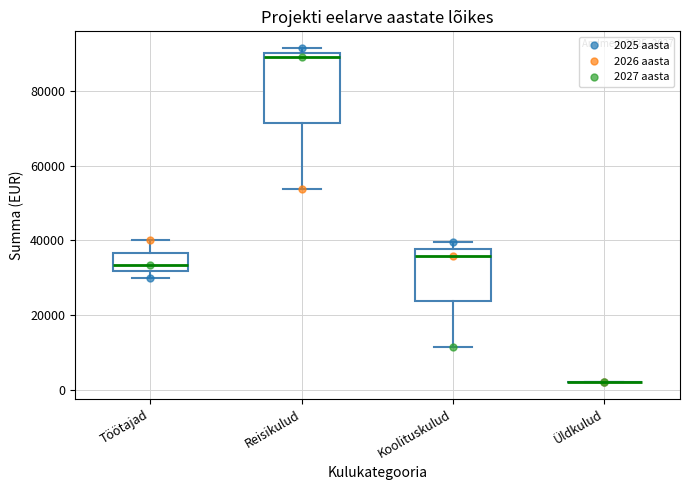

Which box is the tallest, from its lower edge to its upper edge?

Reisikulud